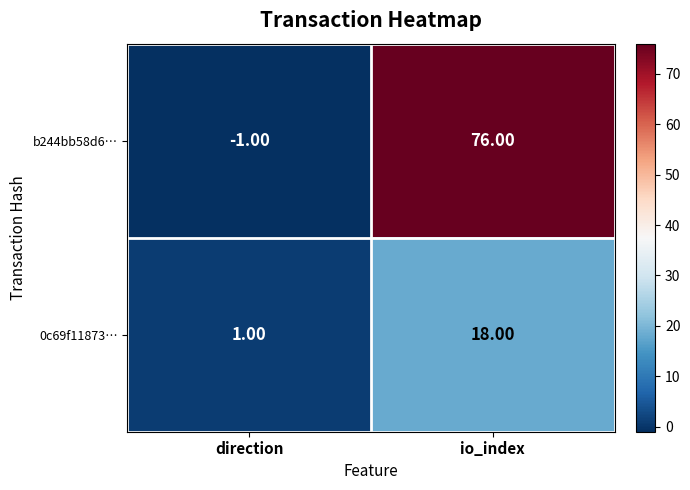

What is the difference between the b244bb58d6… values at io_index and direction?

77